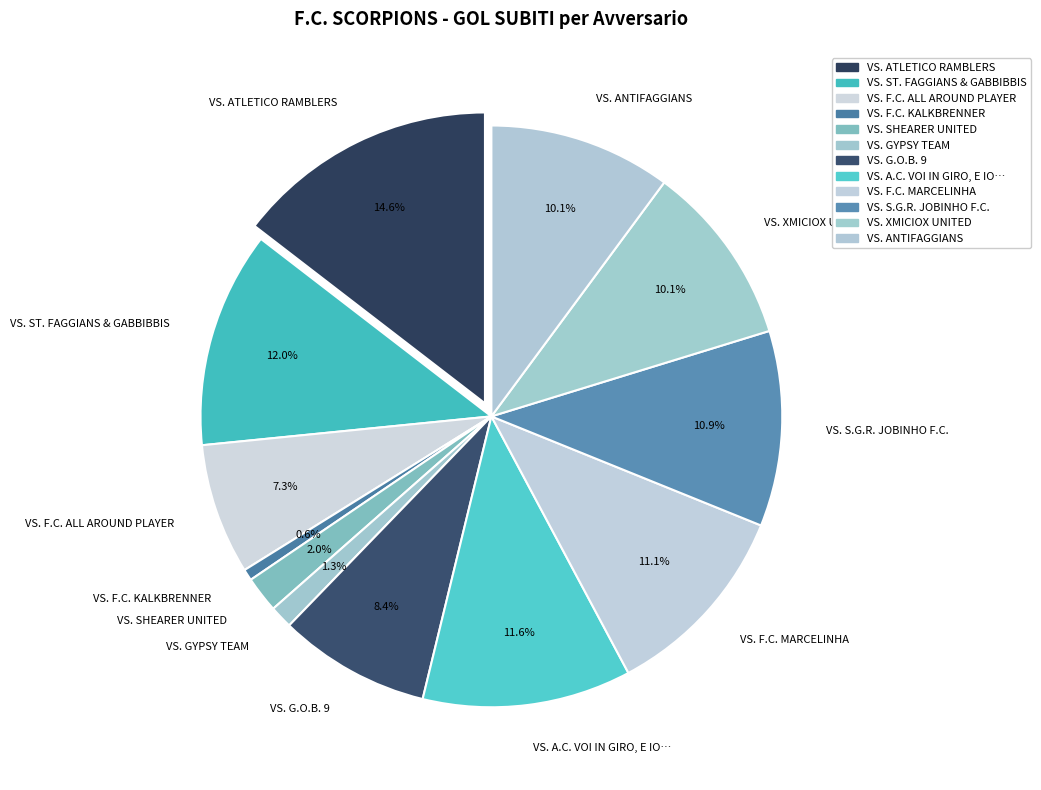

How many slices are in this pie chart?

12